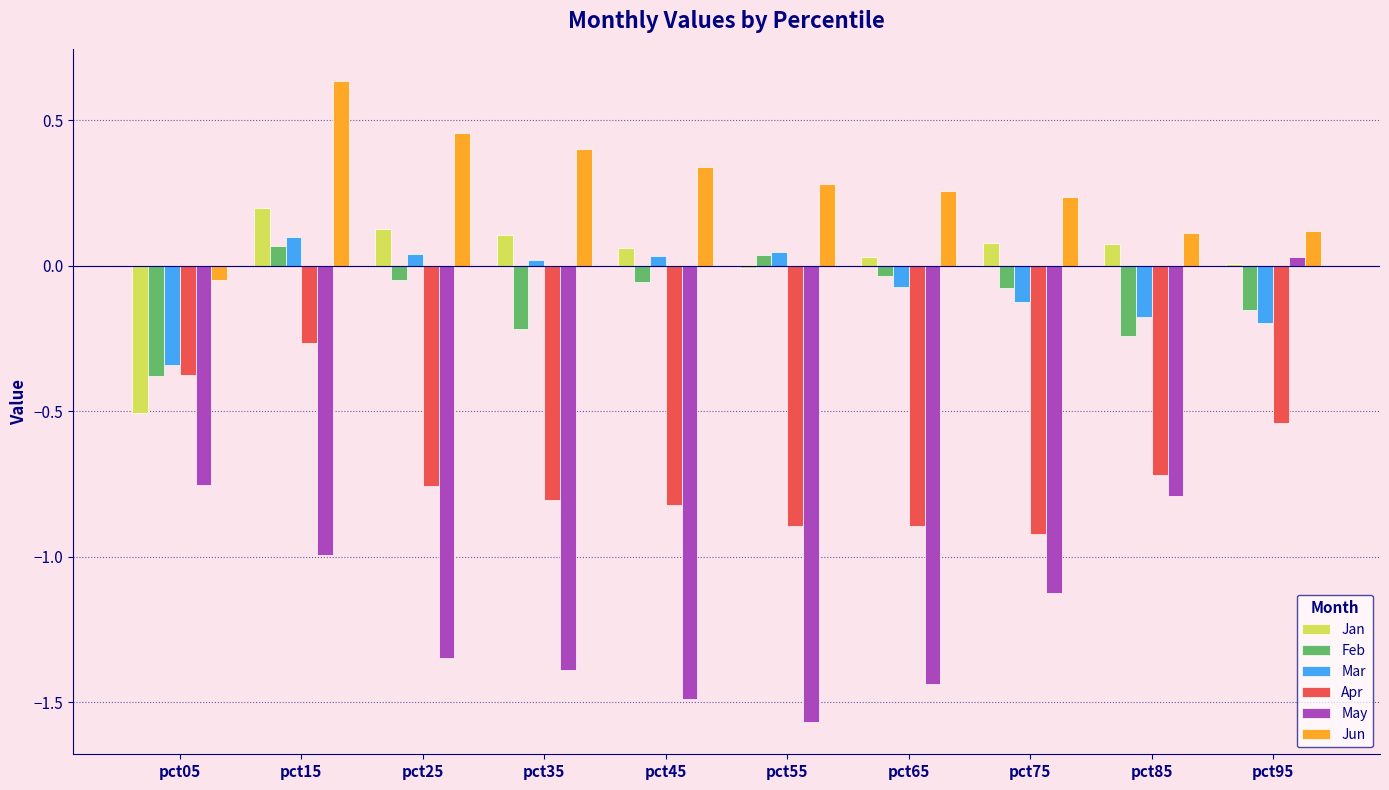

Between pct15 and pct95, which series saw the biggest shift?

May